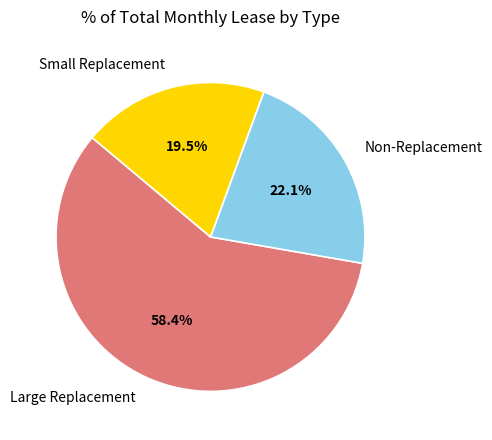

Between Non-Replacement and Large Replacement, which is larger?

Large Replacement